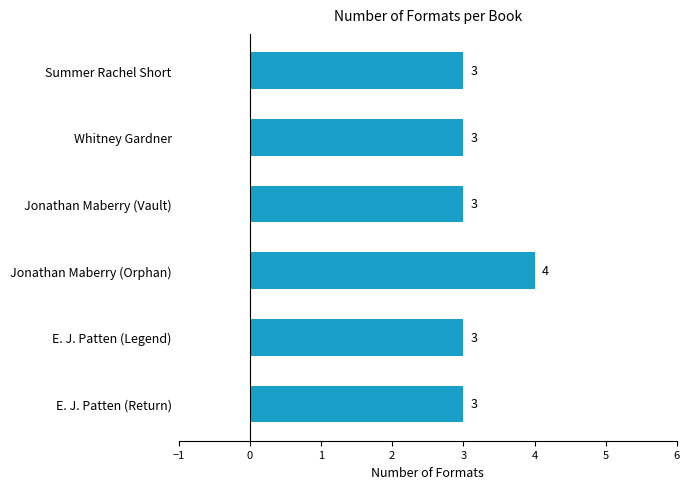

What is the ratio of the value at E. J. Patten (Return) to the value at Jonathan Maberry (Vault)?

1.0